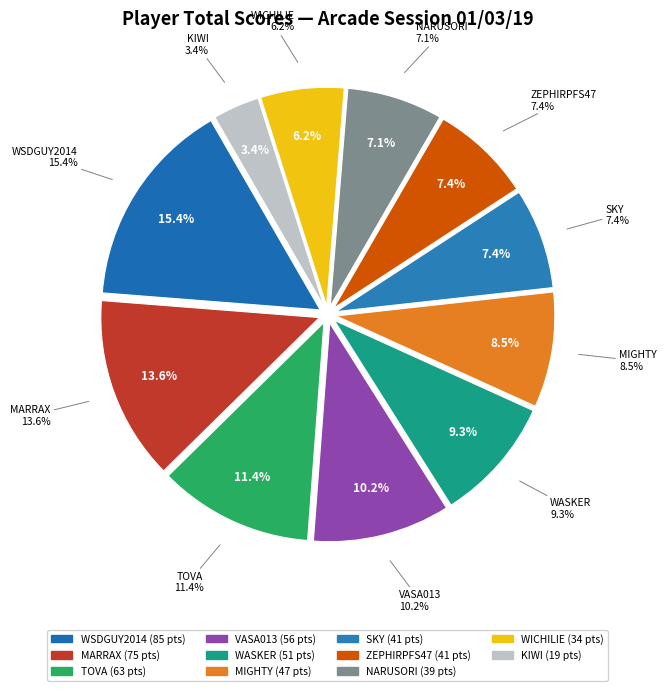

Which has a higher value, WICHILIE or MARRAX?

MARRAX